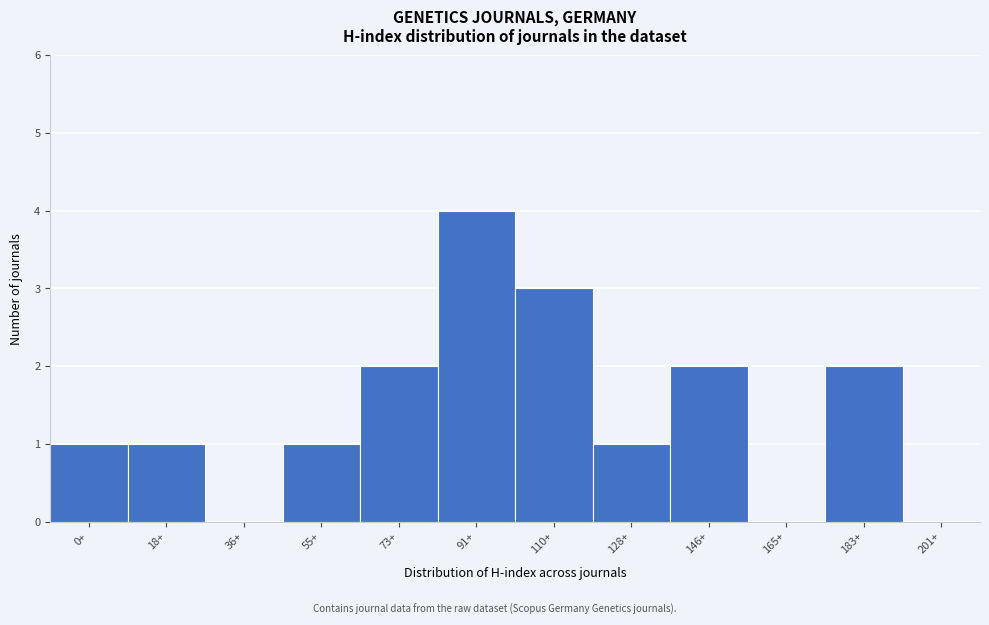

True or false: the data shows -2 at 165+.

False